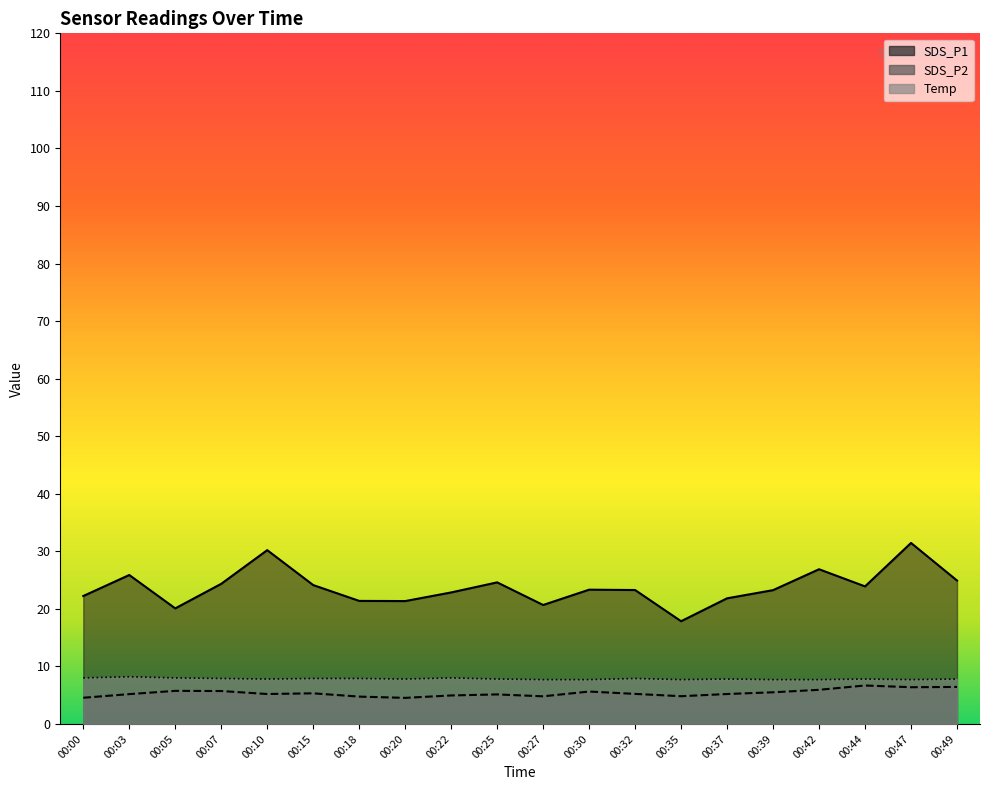

At which label does SDS_P1 reach its minimum?

00:35